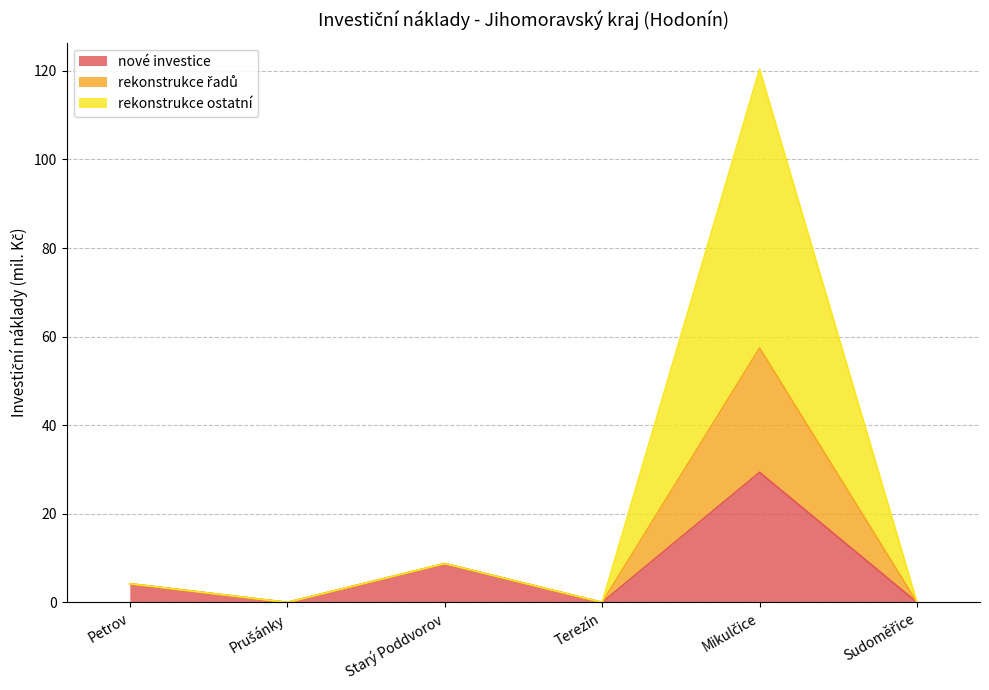

Is it true that nové investice equals 8.8 at Starý Poddvorov?

True